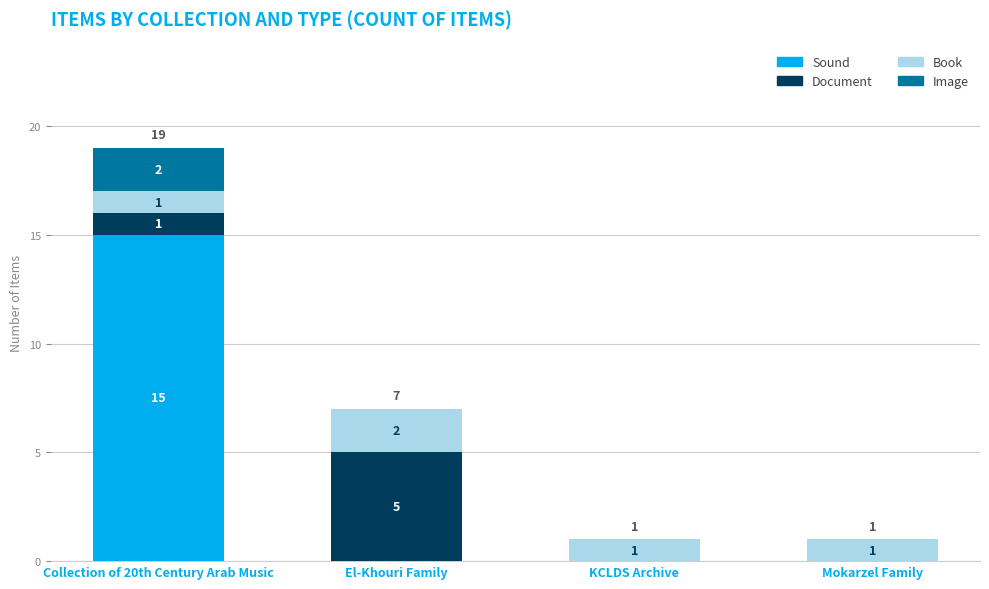

What is the sum of all Sound values?

15